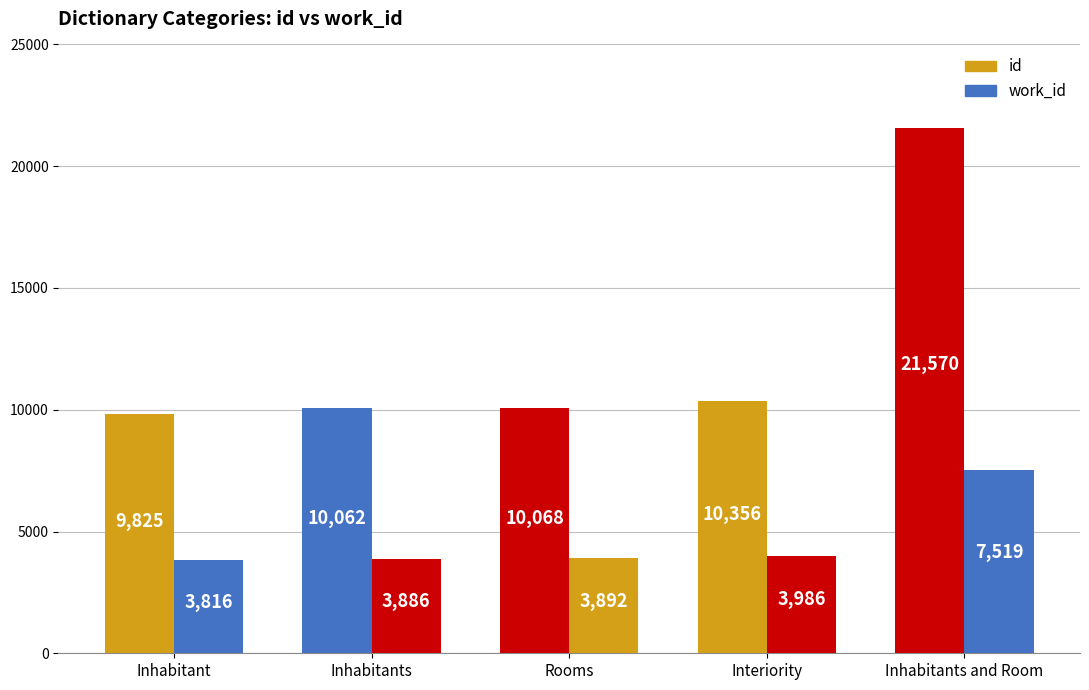

How many distinct data groups are displayed?

2